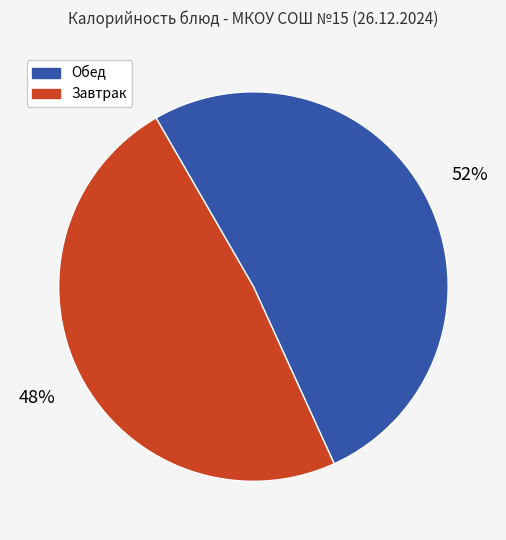

To the nearest percent, what is the average slice percentage?

50%